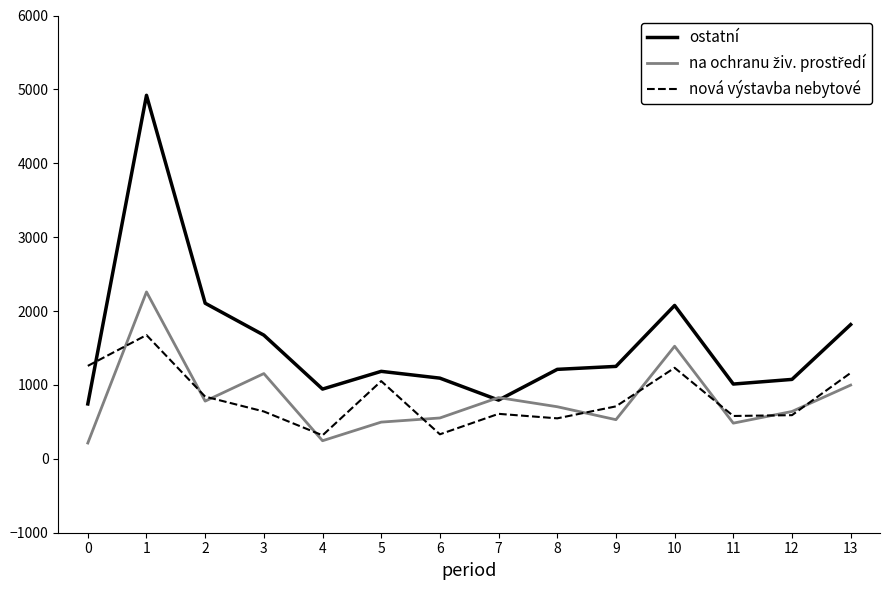

Does the chart display data point markers on the line(s)?

No